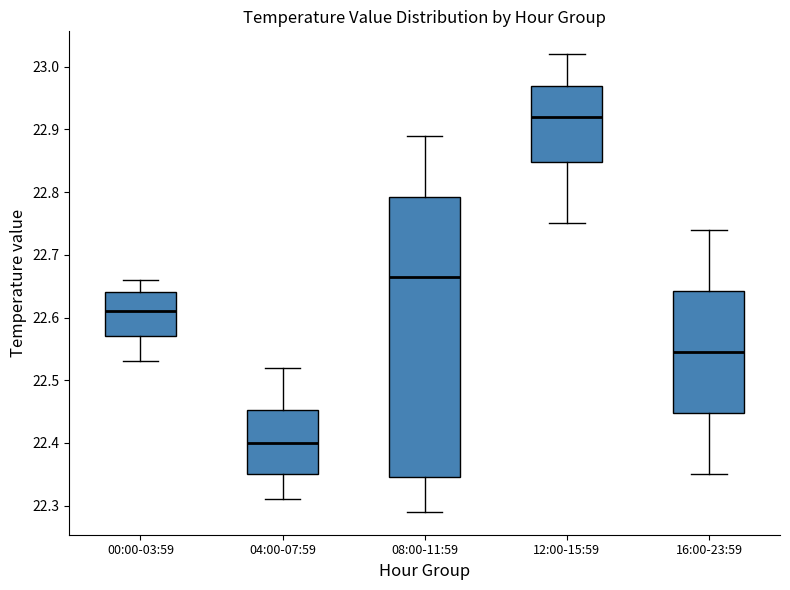

Which box has the lowest median line?

04:00-07:59